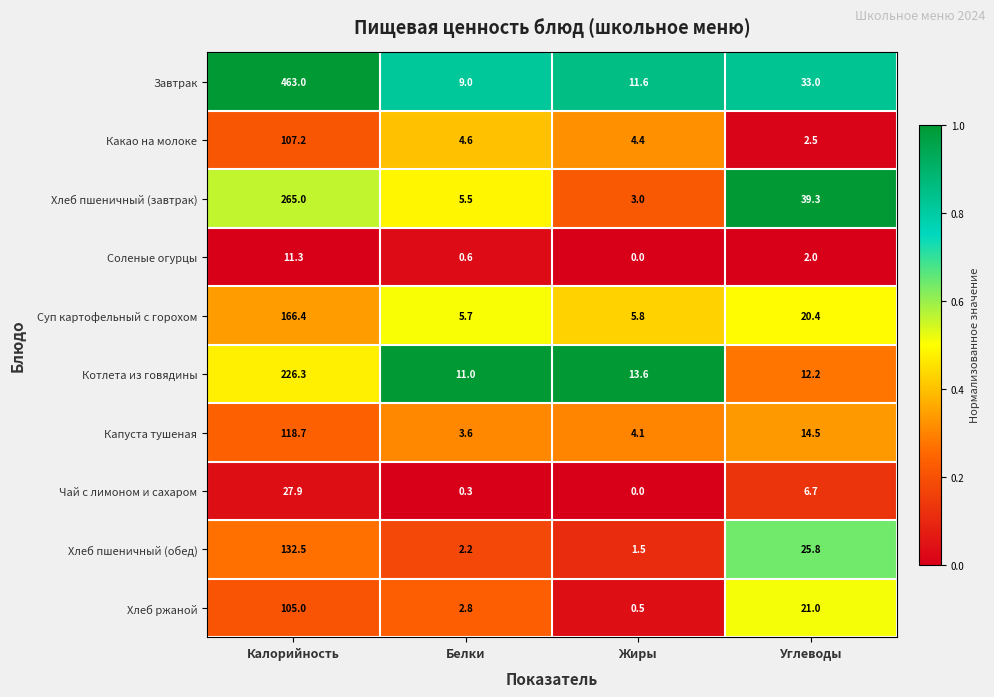

Rank the series by their maximum value, from lowest to highest.

Соленые огурцы, Чай с лимоном и сахаром, Хлеб ржаной, Какао на молоке, Капуста тушеная, Хлеб пшеничный (обед), Суп картофельный с горохом, Котлета из говядины, Хлеб пшеничный (завтрак), Завтрак